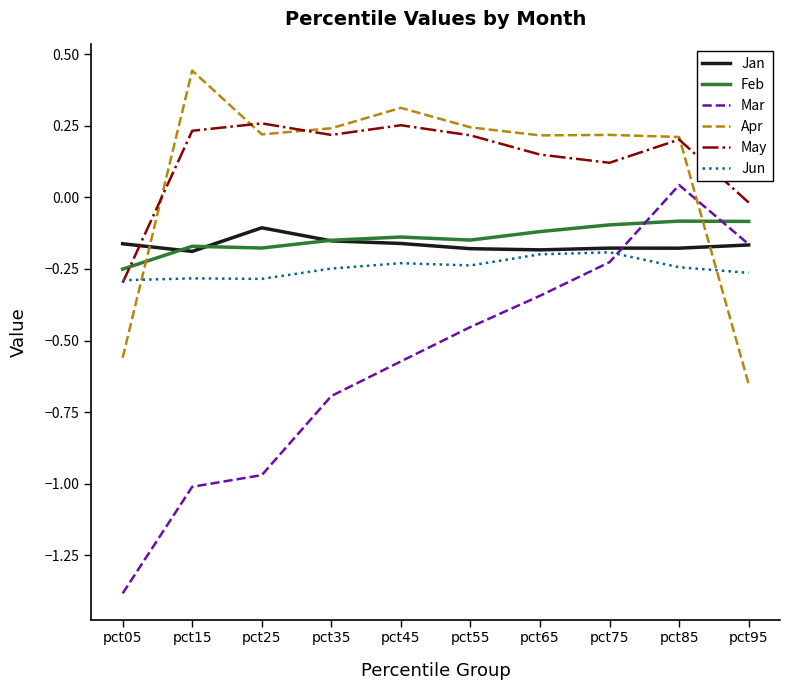

True or false: Jan and Apr cross at least once.

True